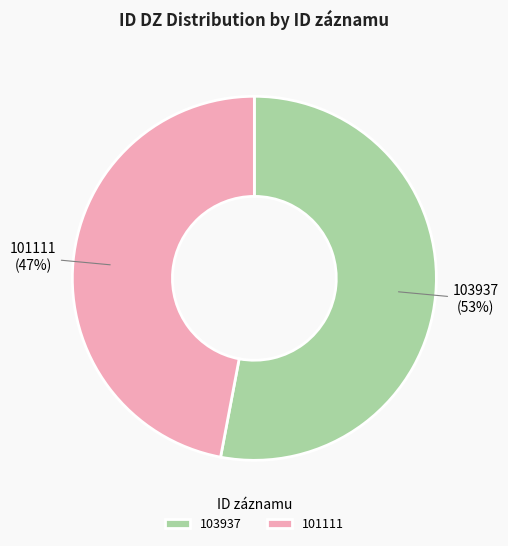

To the nearest percent, what is the combined percentage of 103937 and 101111?

100%